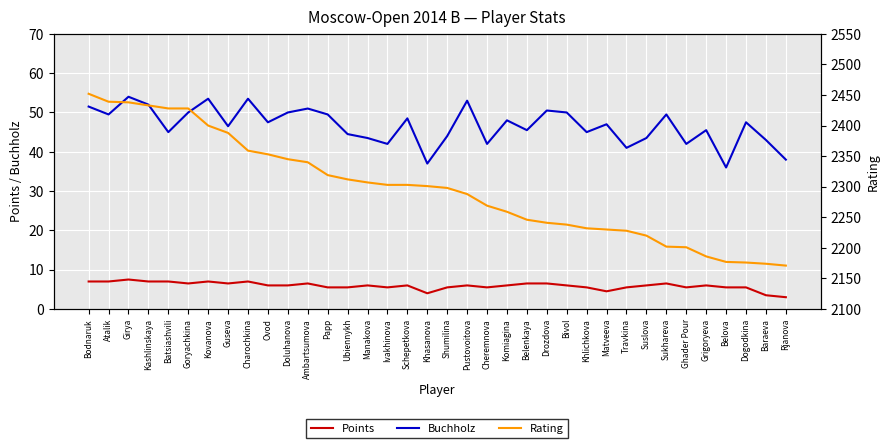

At Dogodkina, list the series in order from largest to smallest.

Rating, Buchholz, Points